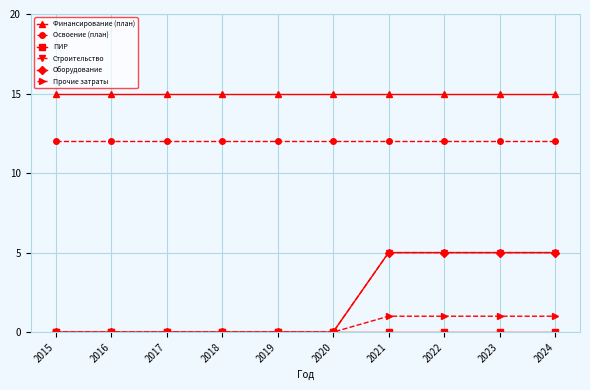

The value of Финансирование (план) at 2016 is 4. True or false?

False